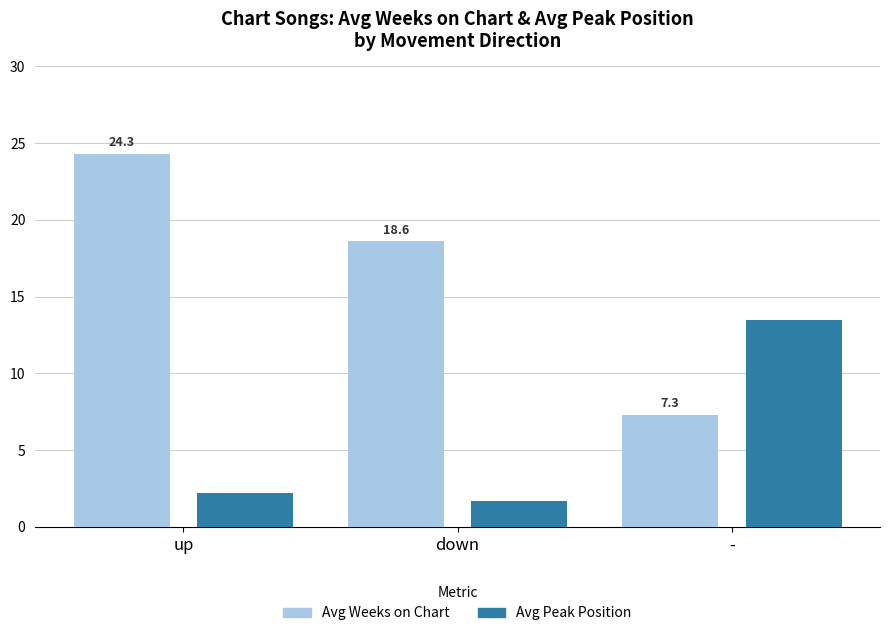

How many distinct data groups are displayed?

2